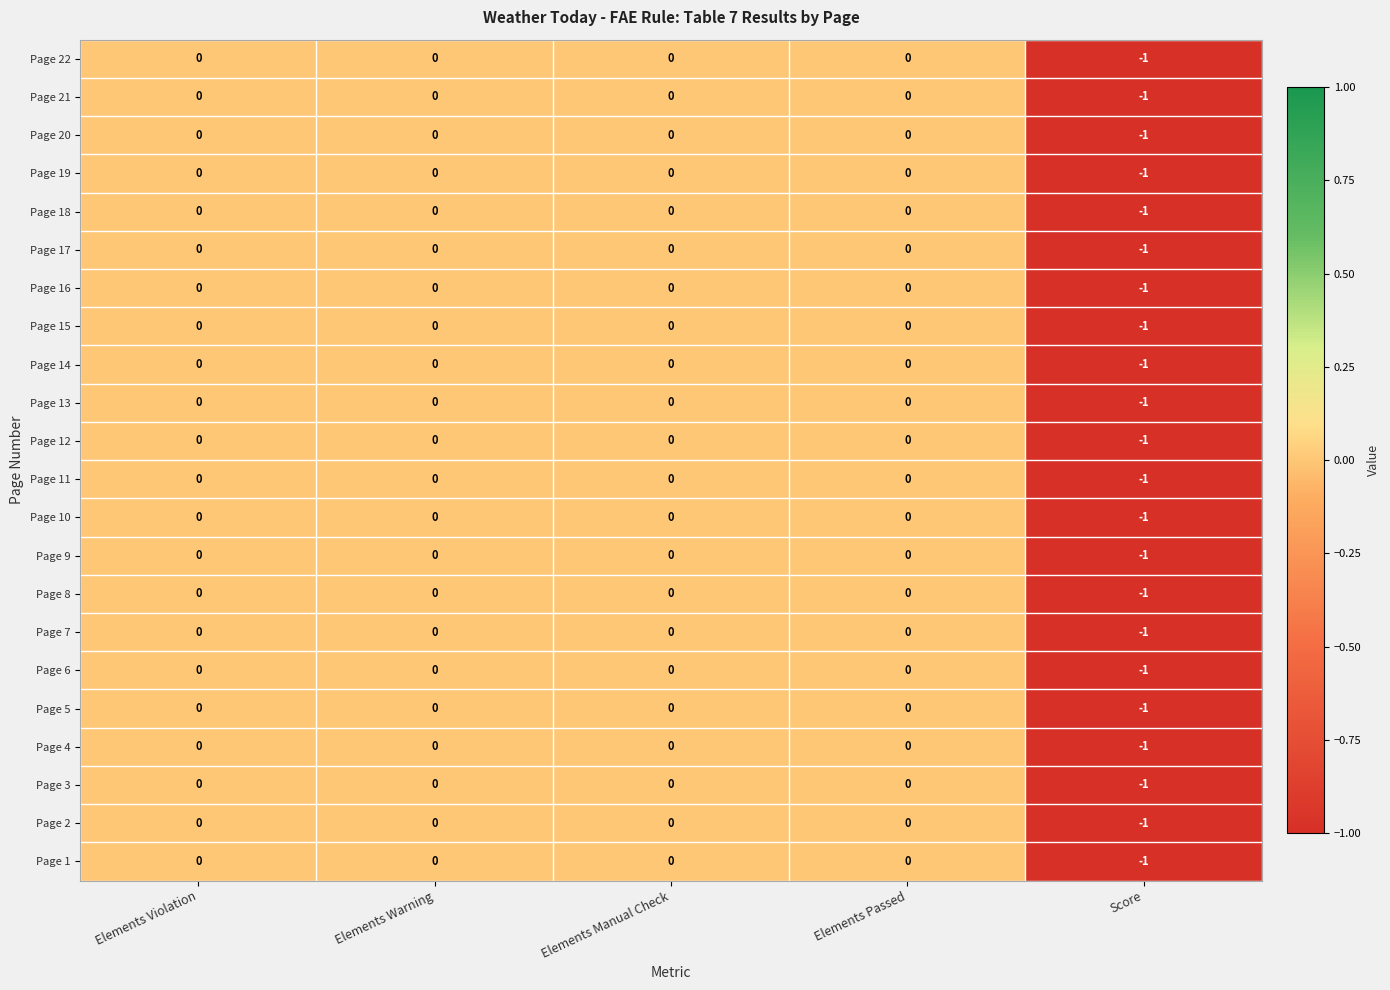

At which label does Page 20 reach its minimum?

Score